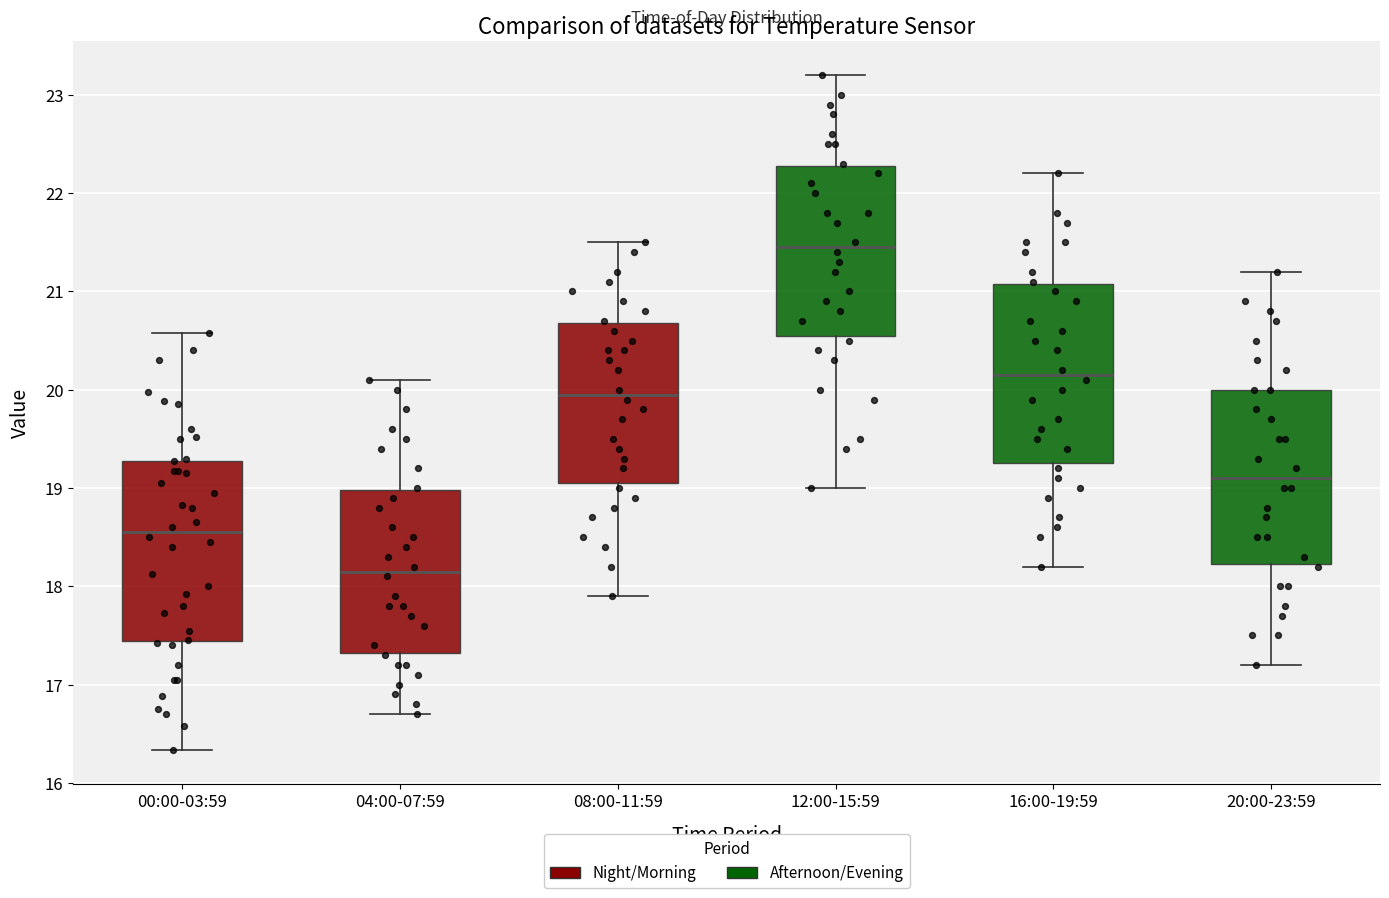

Reading left to right, transcribe this box plot: for each box, give where its median line is, the range the box spans, and where its two whiskers end, as read against the y-axis. The values are not printed on the chart, so give them approximately, as read against the axis.

00:00-03:59: median 18.6, box 17.4 to 19.3, whiskers 16.3 to 20.6
04:00-07:59: median 18.2, box 17.3 to 19.0, whiskers 16.7 to 20.1
08:00-11:59: median 20.0, box 19.1 to 20.7, whiskers 17.9 to 21.5
12:00-15:59: median 21.5, box 20.6 to 22.3, whiskers 19.0 to 23.2
16:00-19:59: median 20.2, box 19.3 to 21.1, whiskers 18.2 to 22.2
20:00-23:59: median 19.1, box 18.2 to 20.0, whiskers 17.2 to 21.2